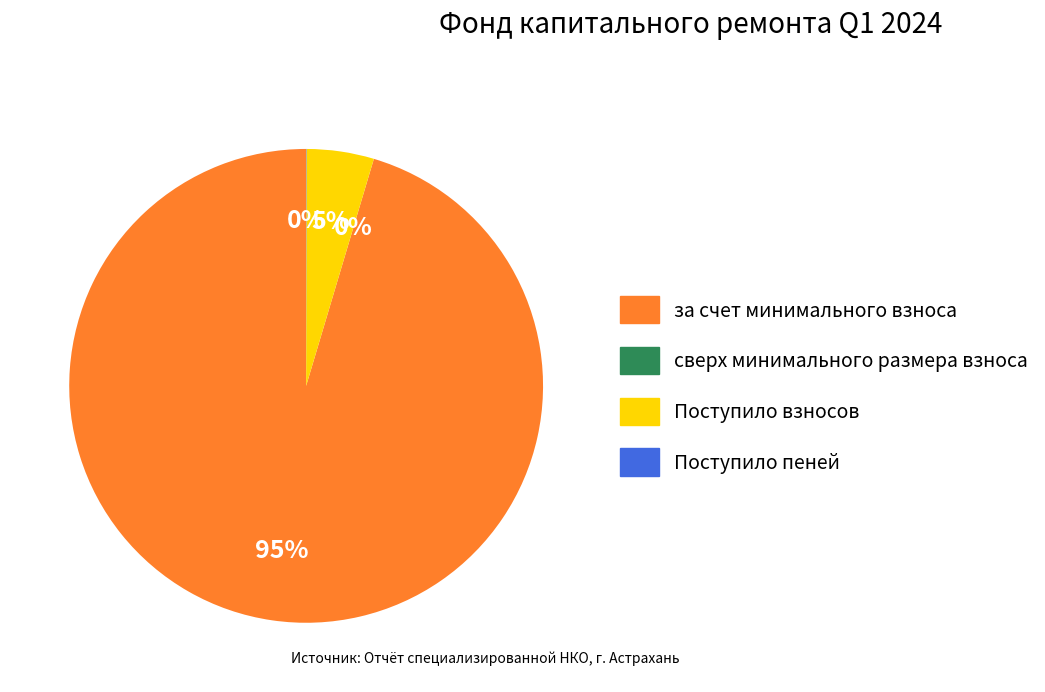

Which category accounts for the majority?

за счет минимального взноса